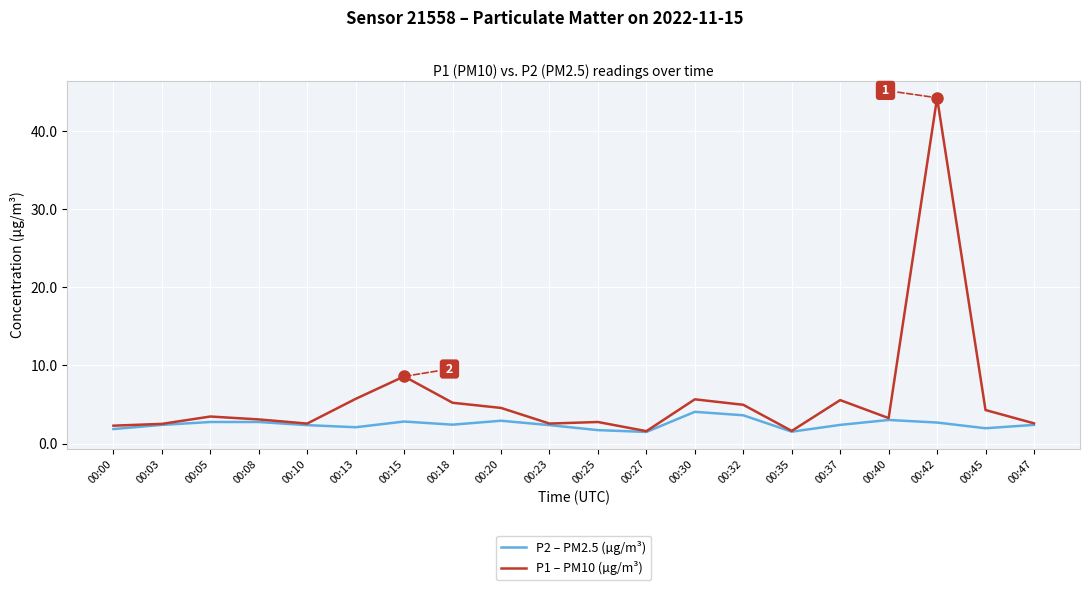

List the series in order of their overall mean, highest first.

P1 – PM10 (µg/m³), P2 – PM2.5 (µg/m³)